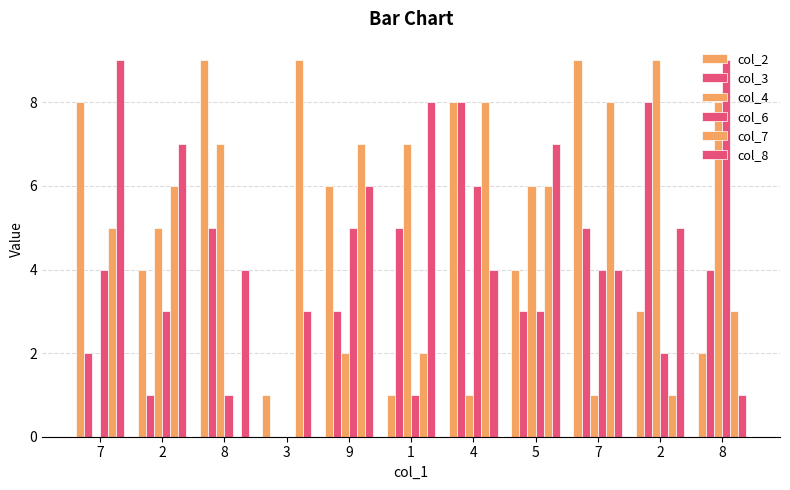

What is the difference between the highest and lowest values at 4?

7